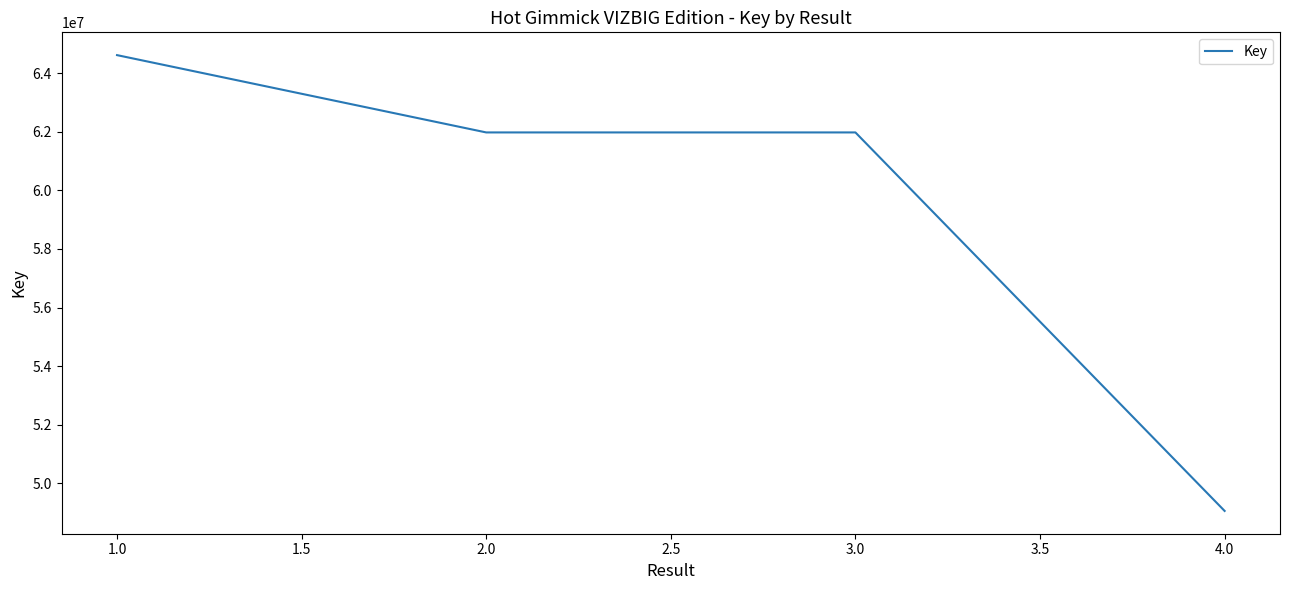

What is the smallest value displayed?

49050689